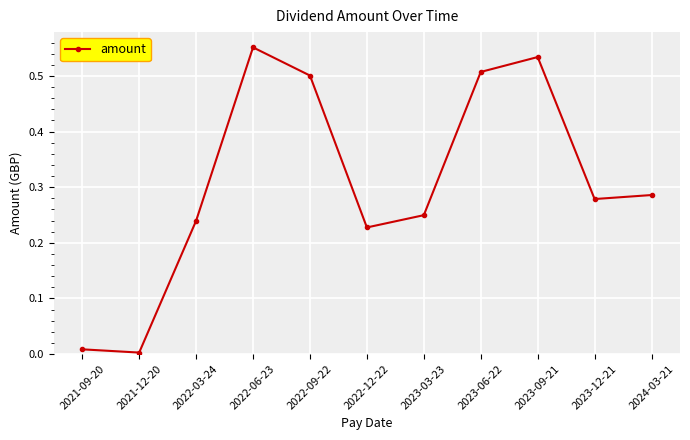

At which category does the data reach its first local valley?

2021-12-20